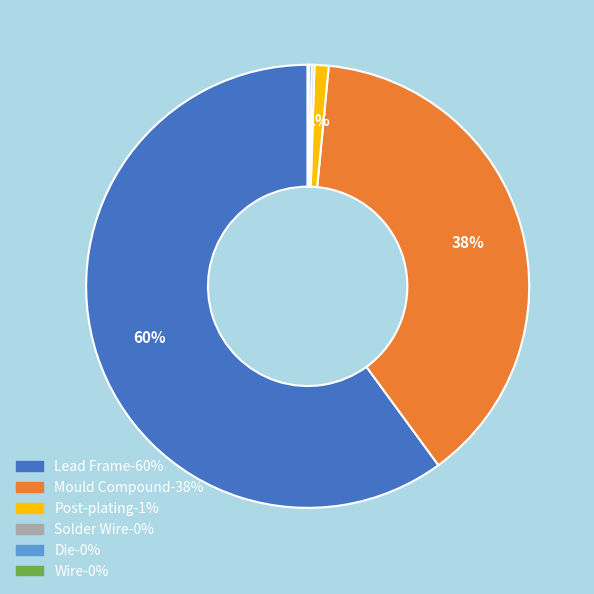

The Mould Compound slice represents 38% of the pie. True or false?

True